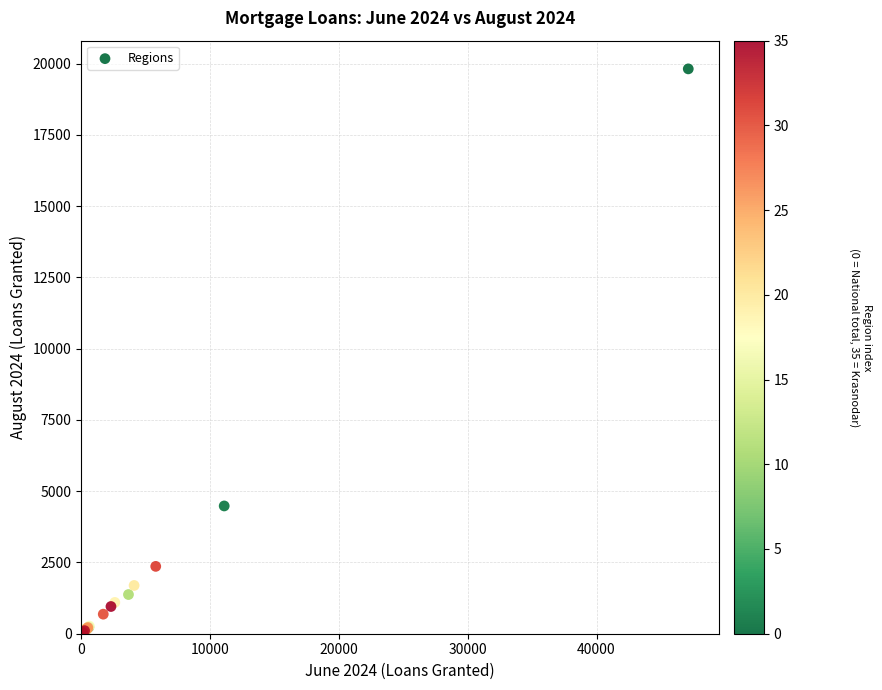

What Y value in the scatter plot is closest to 9923?

4483